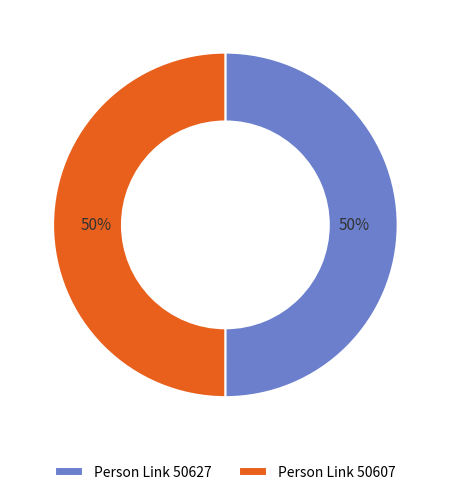

Combined, do Person Link 50607 and Person Link 50627 account for over 50%?

Yes